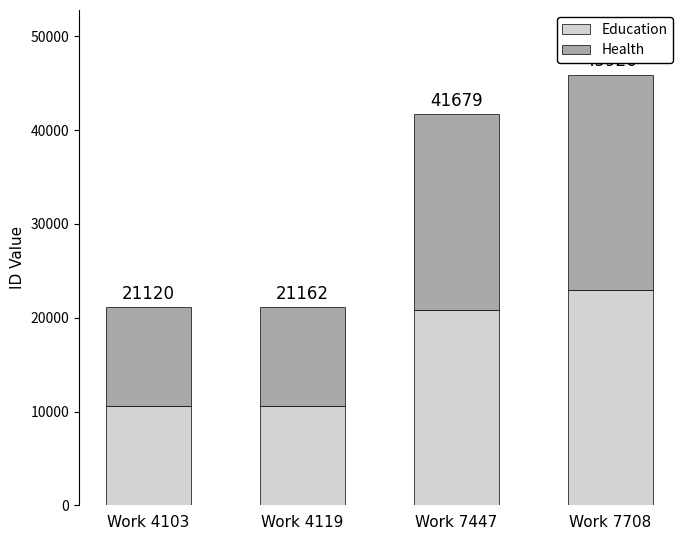

What are all the series names shown in the legend?

Education, Health